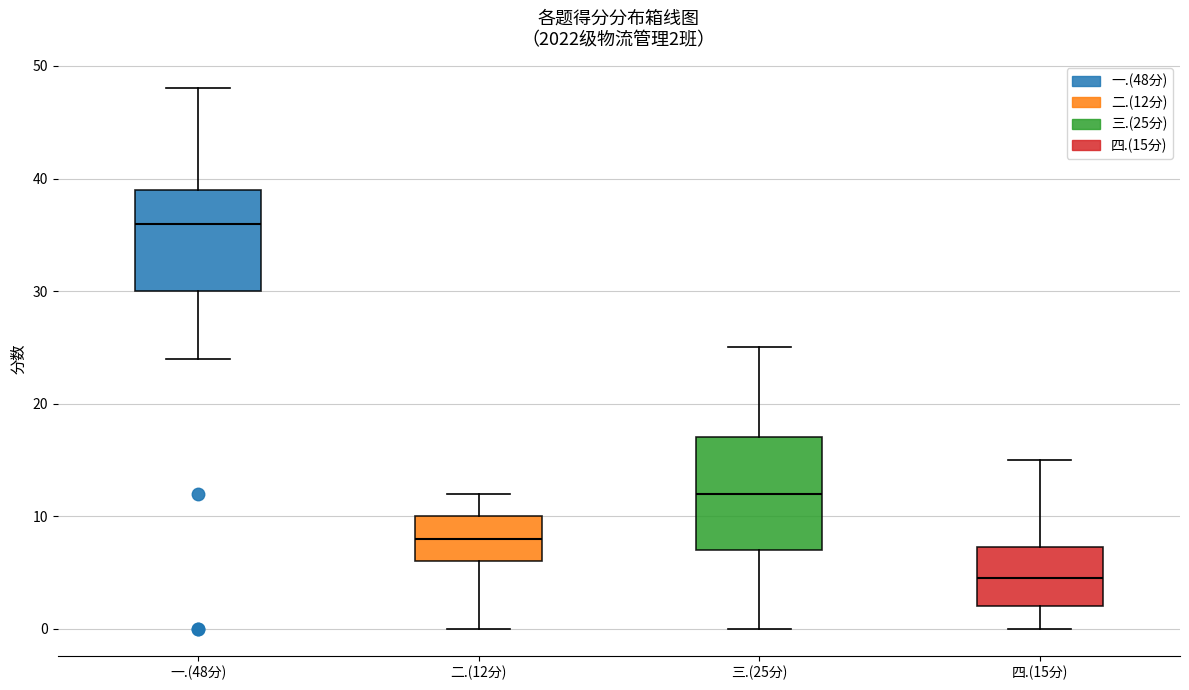

Which box has the lowest median line?

四.(15分)